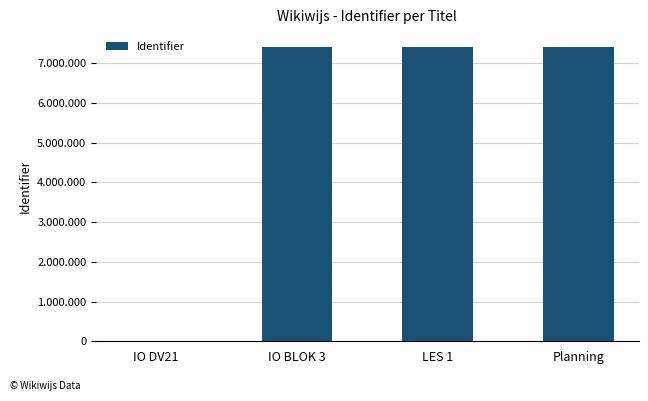

List the labels in order of value, largest first.

Planning, IO BLOK 3, LES 1, IO DV21